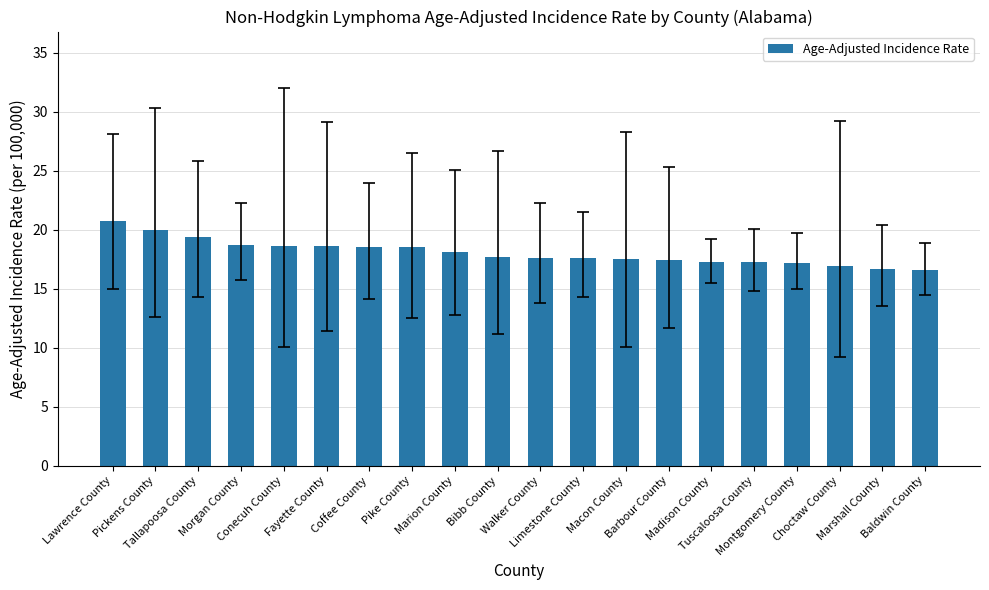

What is the difference between the values at Macon County and Conecuh County?

1.1